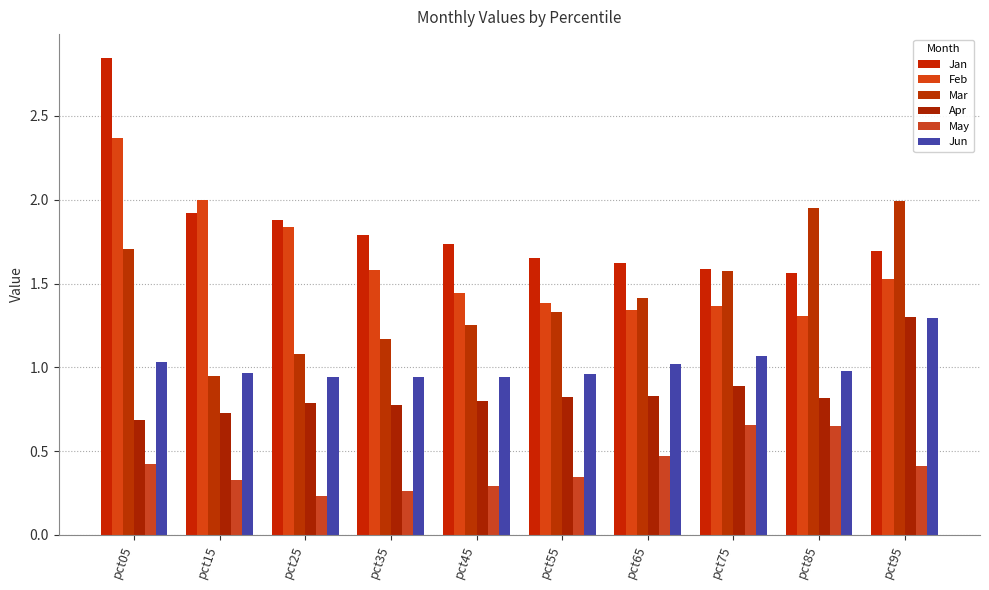

At which label does Jun reach its peak?

pct95